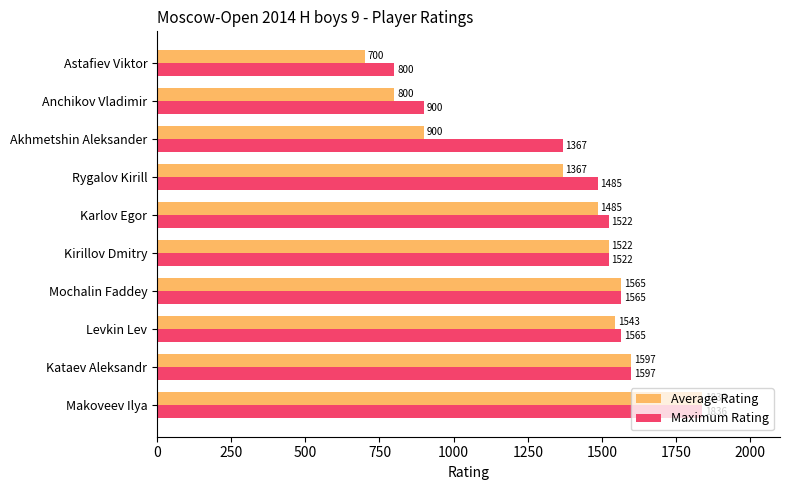

Which series has the largest range (max minus min)?

Average Rating